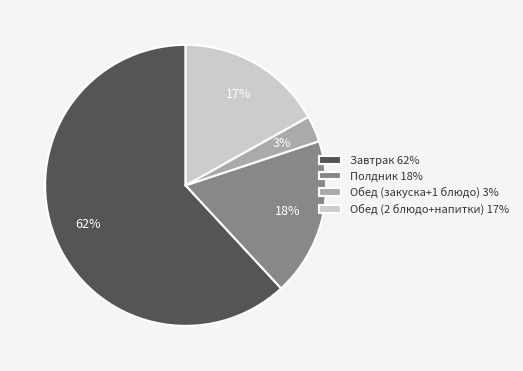

Is the sum of Завтрак 62% and Обед (закуска+1 блюдо) 3% greater than half?

Yes